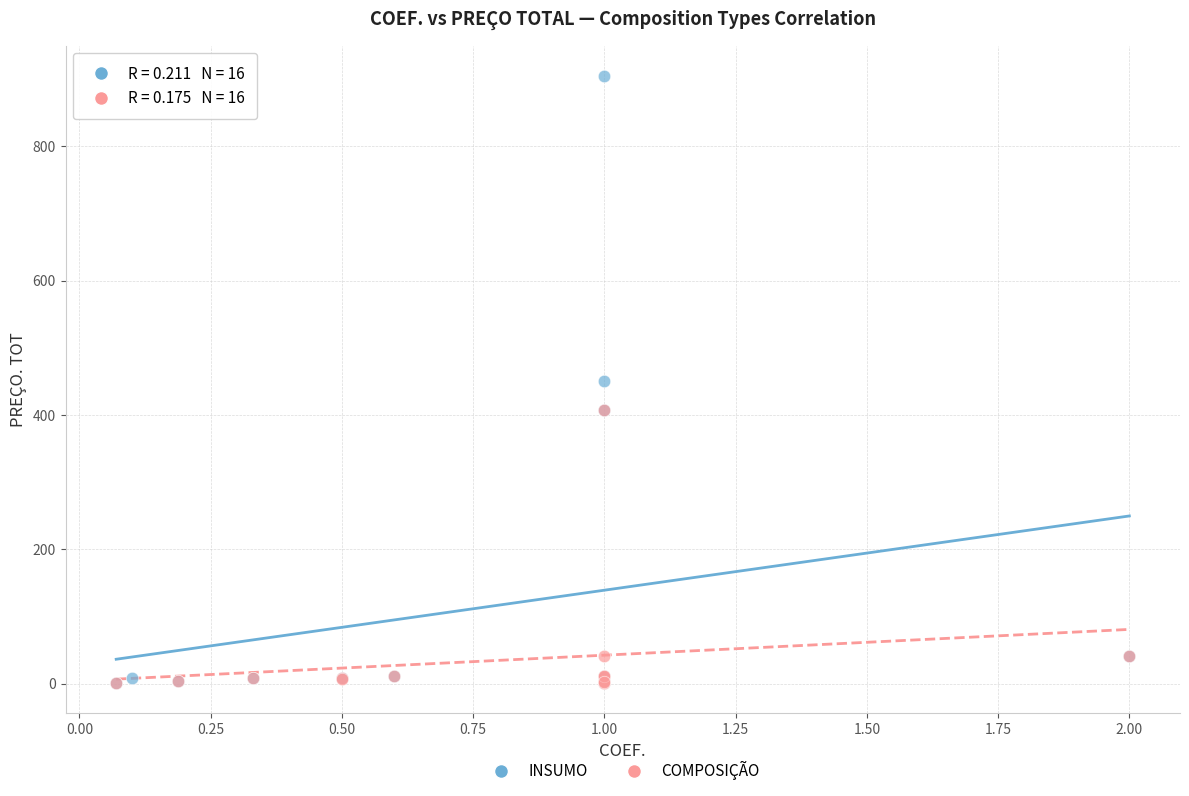

Which series has the widest spread of Y values?

INSUMO